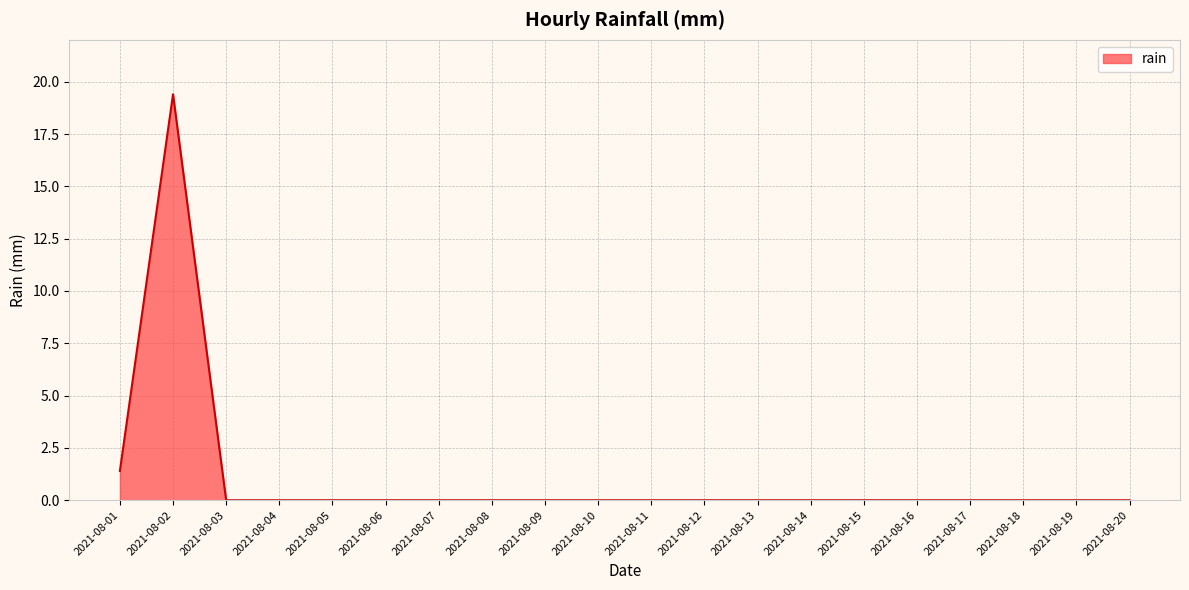

What is the maximum value shown in the chart?

19.4